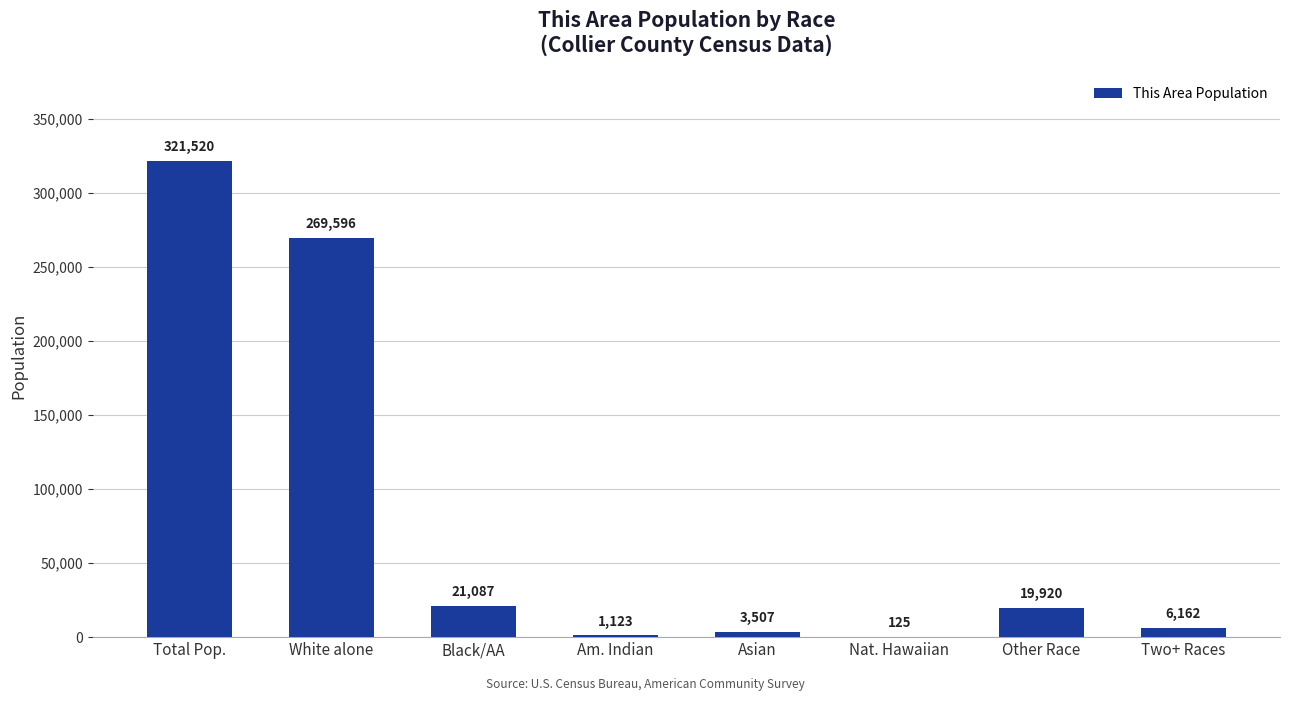

The chart shows a value of 321520 at Total Pop.. True or false?

True